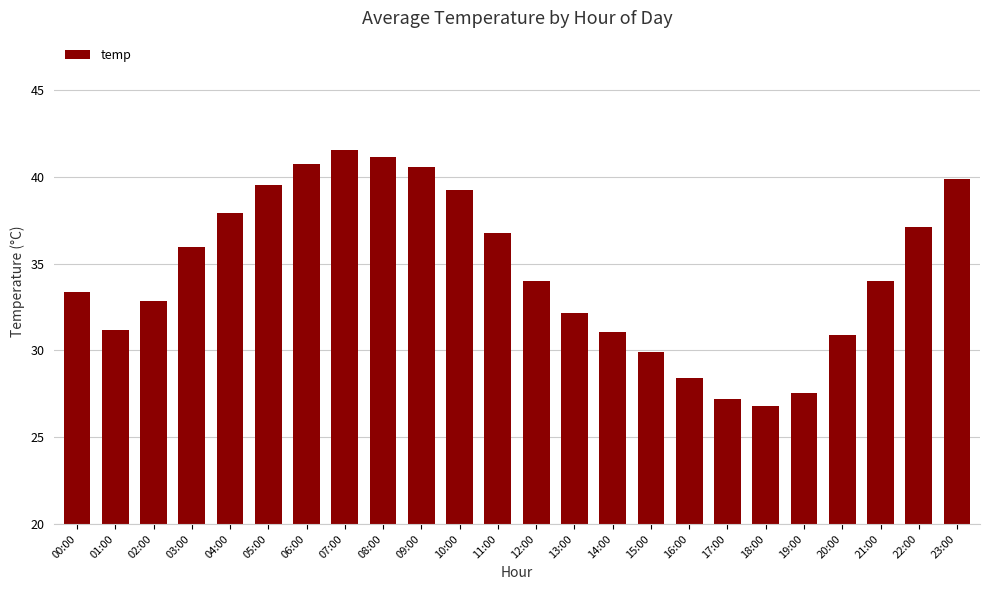

Which has a higher value, 06:00 or 13:00?

06:00